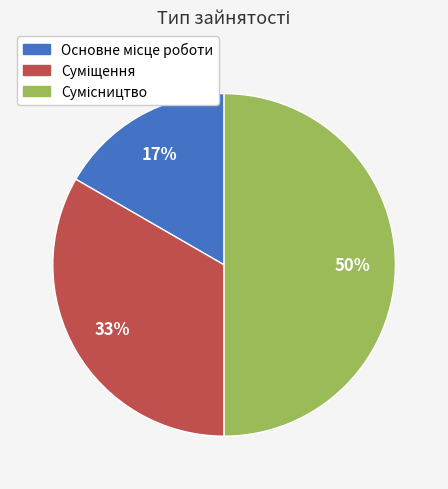

To the nearest percent, what is the average slice percentage?

33%